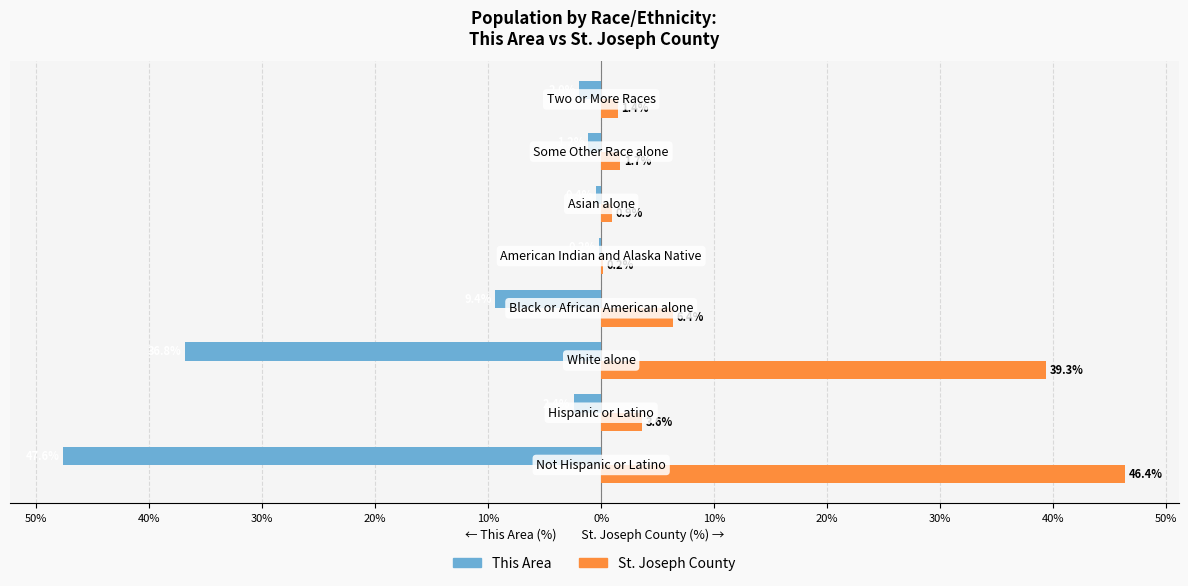

What are all the series names shown in the legend?

This Area, St. Joseph County